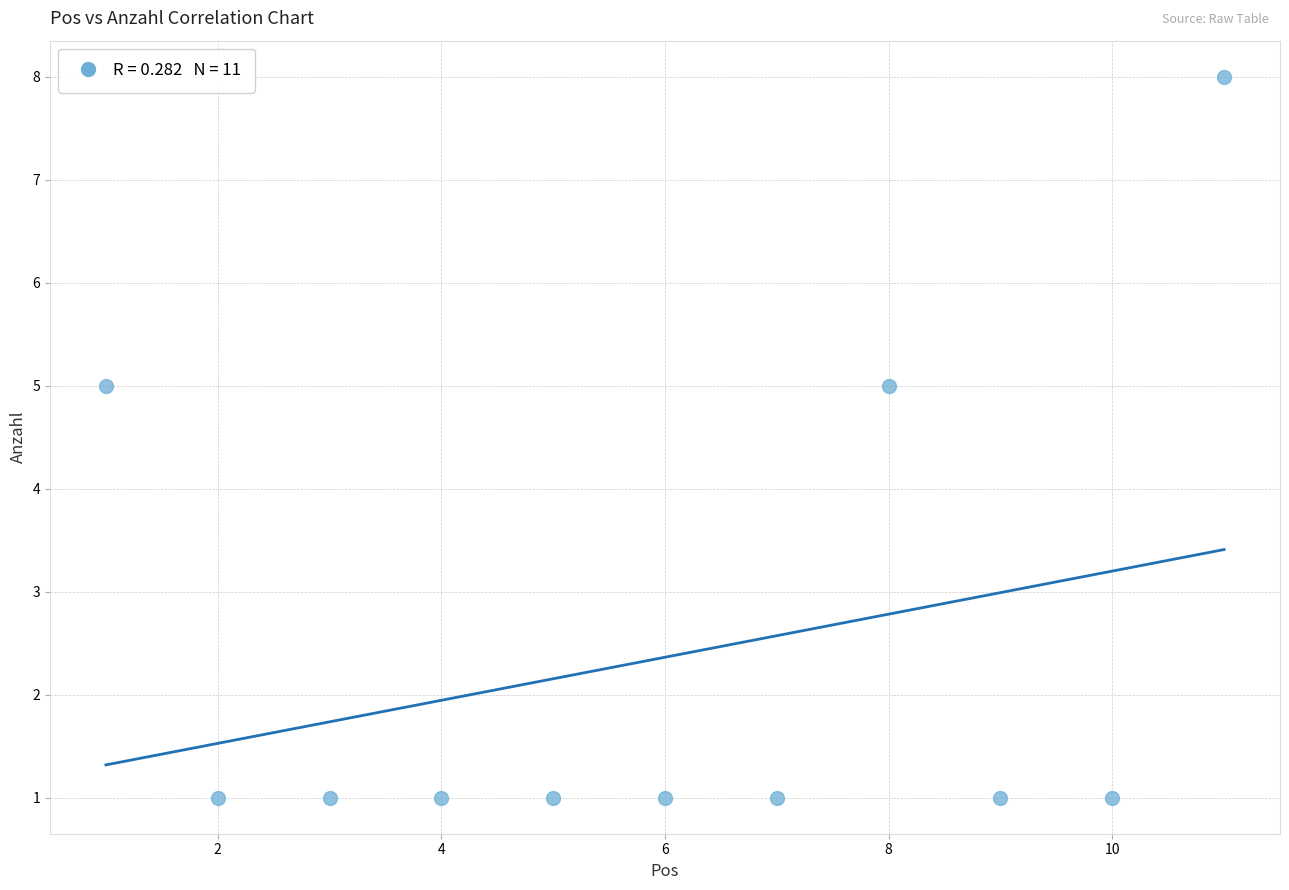

What is the range of Y values (max minus min)?

7